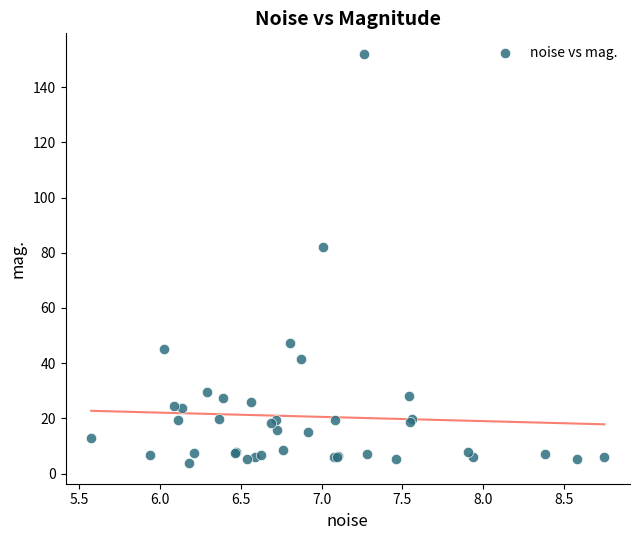

What Y value in the scatter plot is closest to 77?

82.2